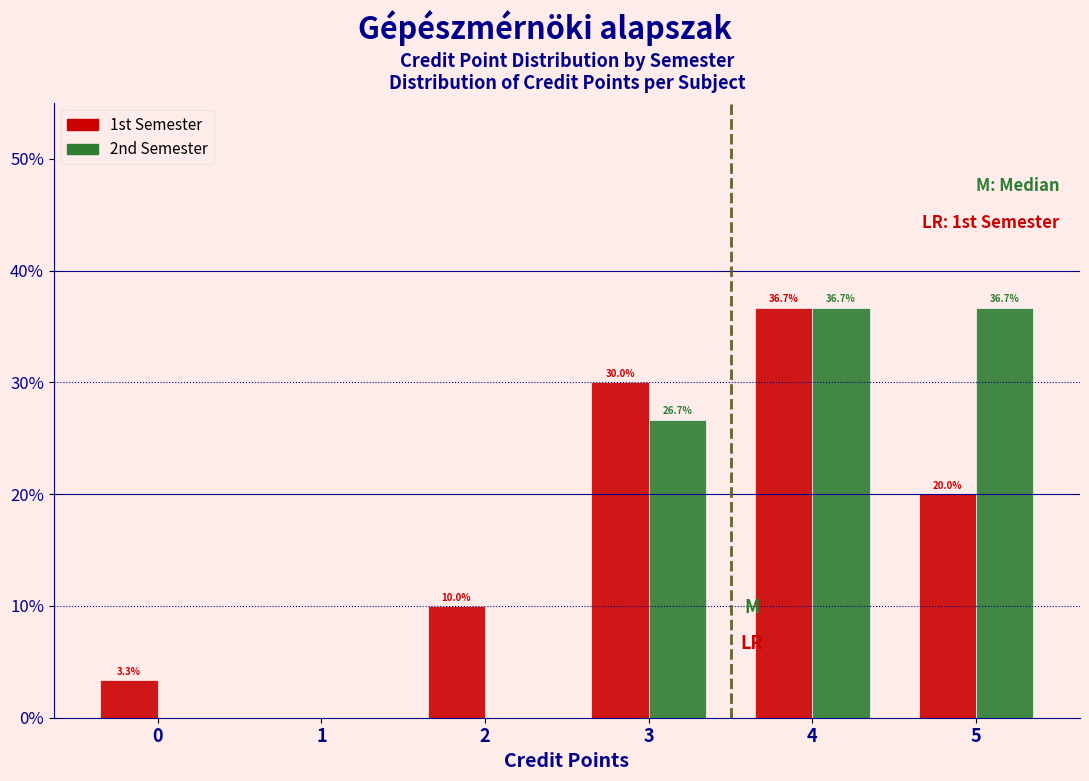

Reading right to left, list all the values displayed in this chart.

1st Semester: 5=20.0	4=36.7	3=30.0	2=10.0	1=0.0	0=3.3
2nd Semester: 5=36.7	4=36.7	3=26.7	2=0.0	1=0.0	0=0.0